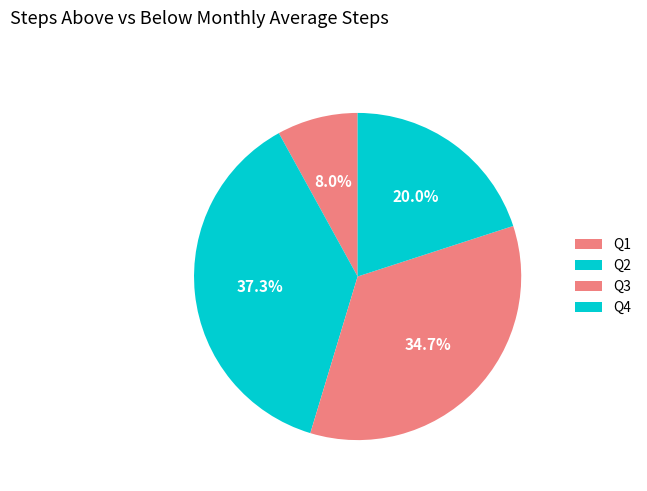

How many segments does this pie chart have?

4